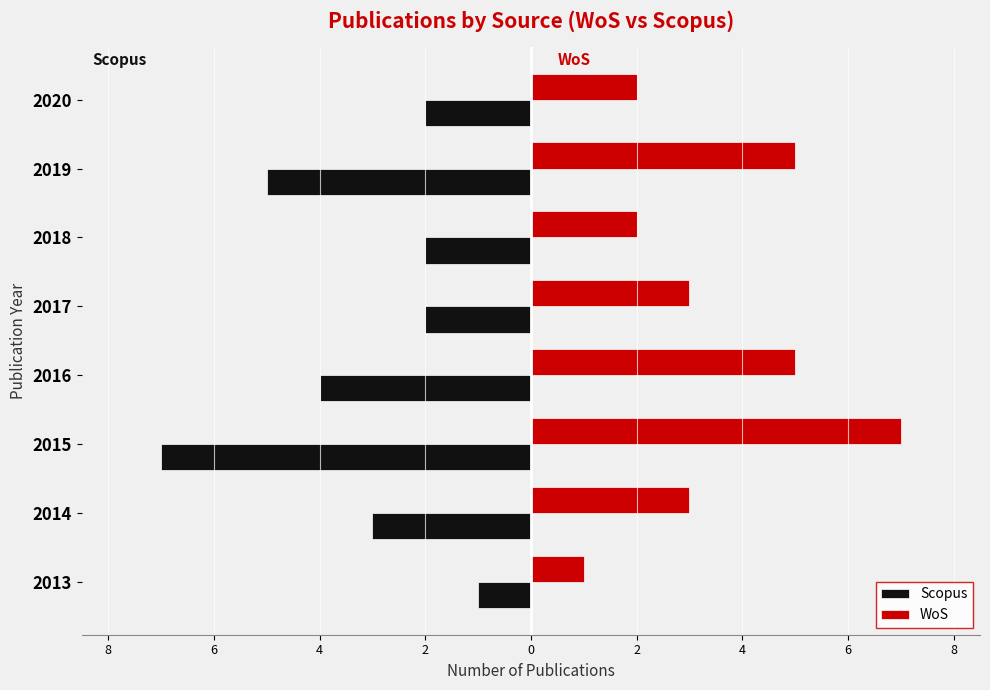

What are all the series names shown in the legend?

Scopus, WoS